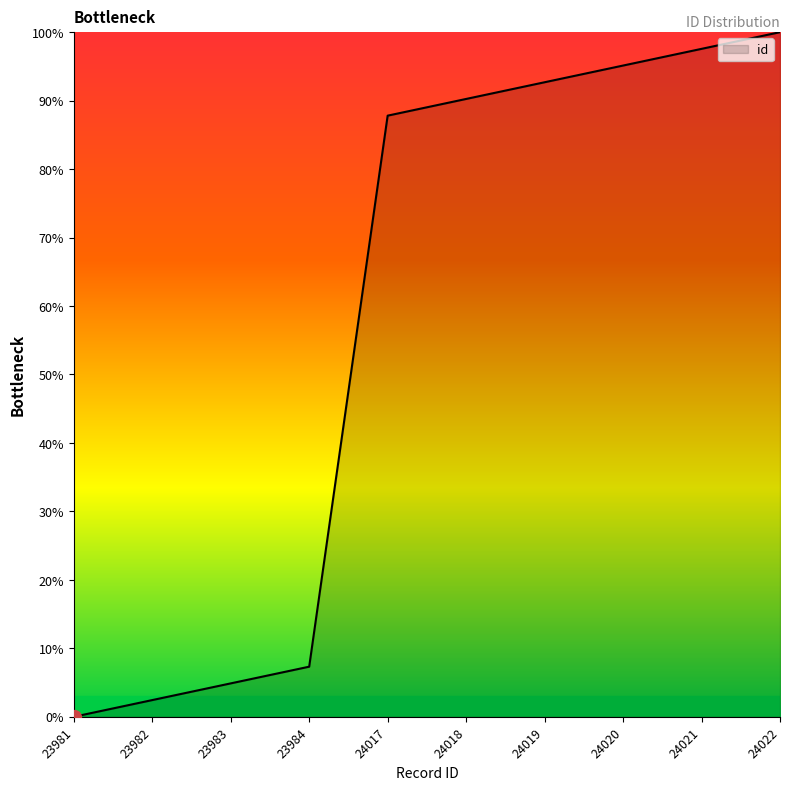

How many lines are shown in the chart?

1